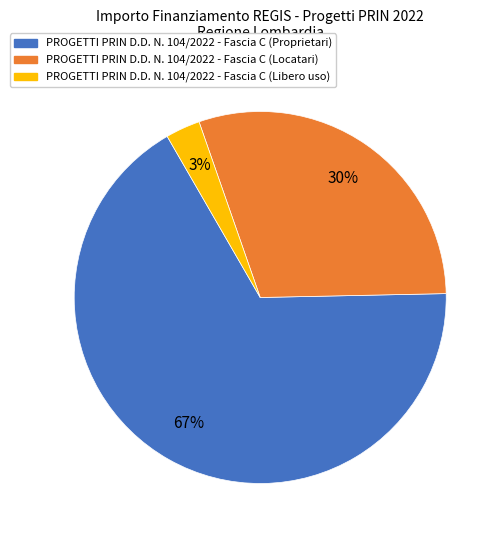

Which category accounts for the majority?

PROGETTI PRIN D.D. N. 104/2022 - Fascia C (Proprietari)